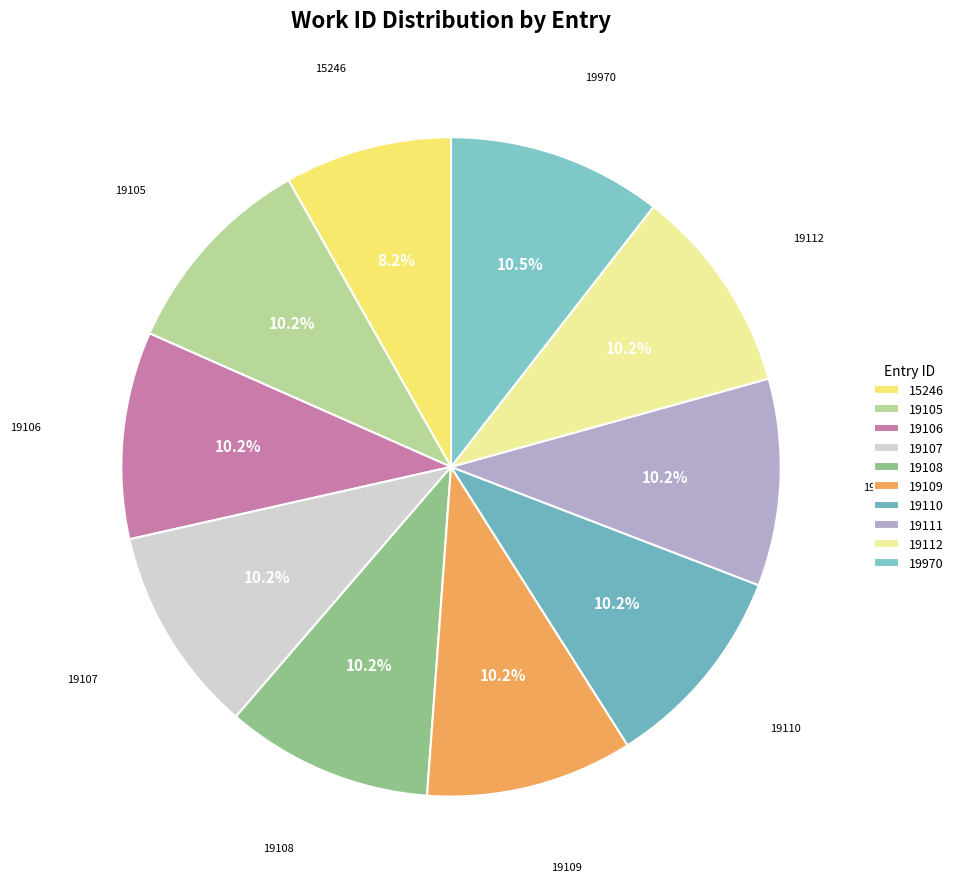

To the nearest percent, what is the difference between the largest and smallest slice percentages?

2%